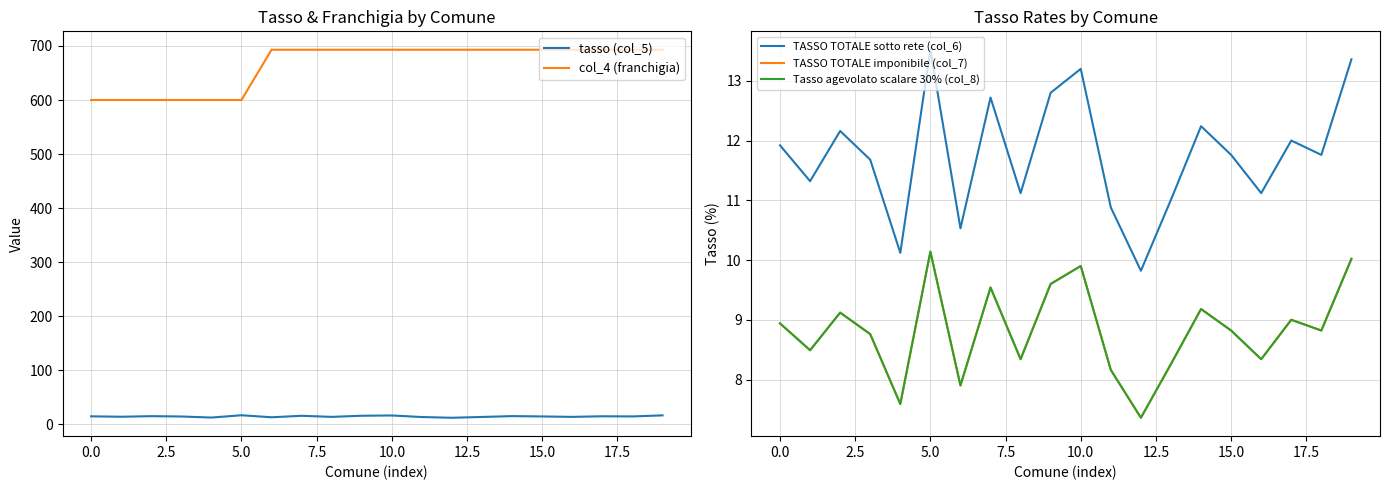

Reading left to right, what are all the values shown in this chart?

tasso (col_5): 14.9	14.2	15.2	14.6	12.7	16.9	13.2	15.9	13.9	16.0	16.5	13.6	12.3	13.8	15.3	14.7	13.9	15.0	14.7	16.7
col_4 (franchigia): 600.0	600.0	600.0	600.0	600.0	600.0	693.0	693.0	693.0	693.0	693.0	693.0	693.0	693.0	693.0	693.0	693.0	693.0	693.0	693.0
TASSO TOTALE sotto rete (col_6): 11.9	11.3	12.2	11.7	10.1	13.5	10.5	12.7	11.1	12.8	13.2	10.9	9.8	11.0	12.2	11.8	11.1	12.0	11.8	13.4
TASSO TOTALE imponibile (col_7): 8.9	8.5	9.1	8.8	7.6	10.1	7.9	9.5	8.3	9.6	9.9	8.2	7.4	8.3	9.2	8.8	8.3	9.0	8.8	10.0
Tasso agevolato scalare 30% (col_8): 8.9	8.5	9.1	8.8	7.6	10.1	7.9	9.5	8.3	9.6	9.9	8.2	7.4	8.3	9.2	8.8	8.3	9.0	8.8	10.0